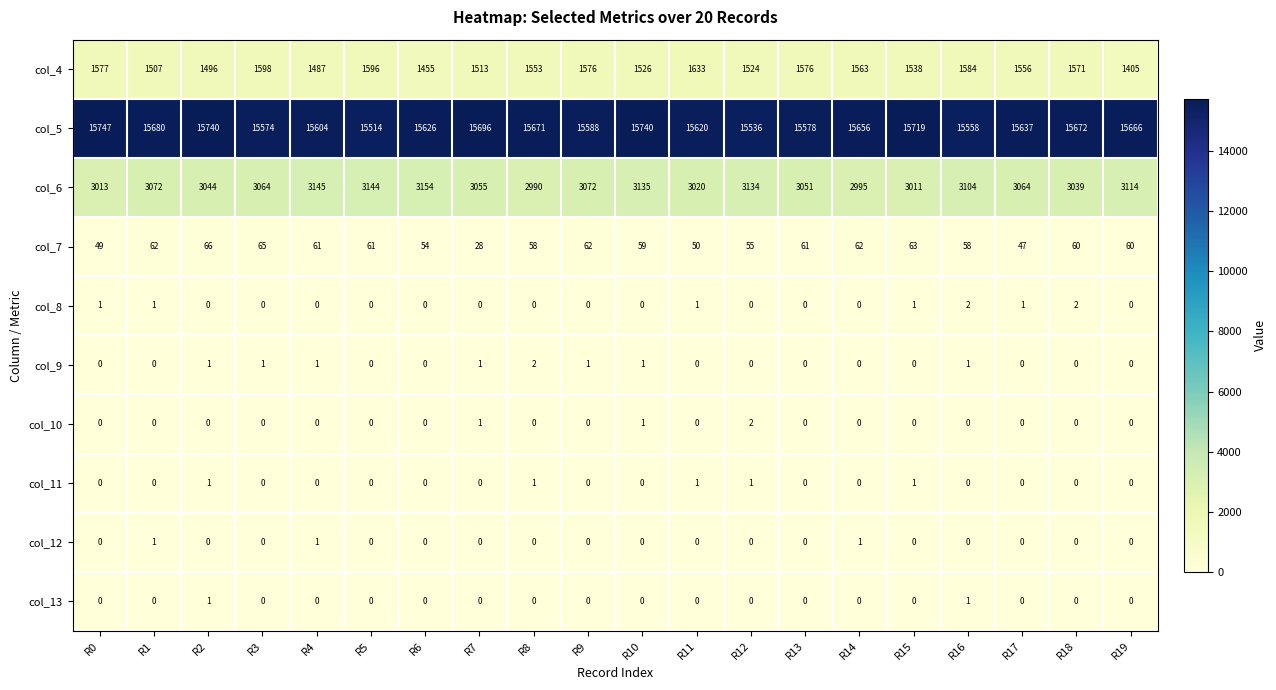

Is it true that col_11 equals 0 at R5?

True